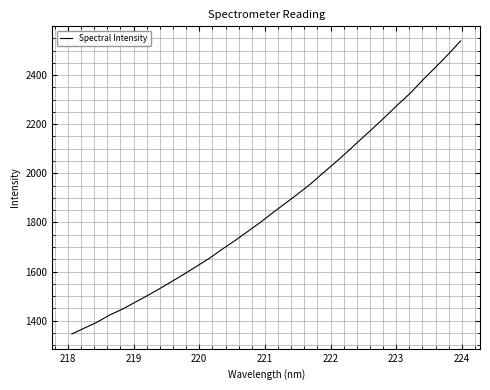

Does the chart display data point markers on the line(s)?

No